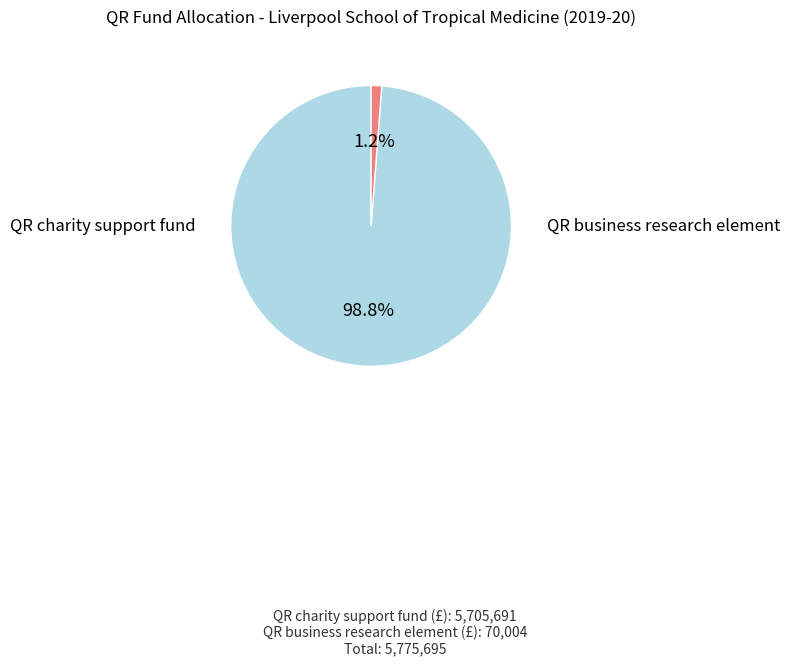

Does any single category account for the majority?

Yes